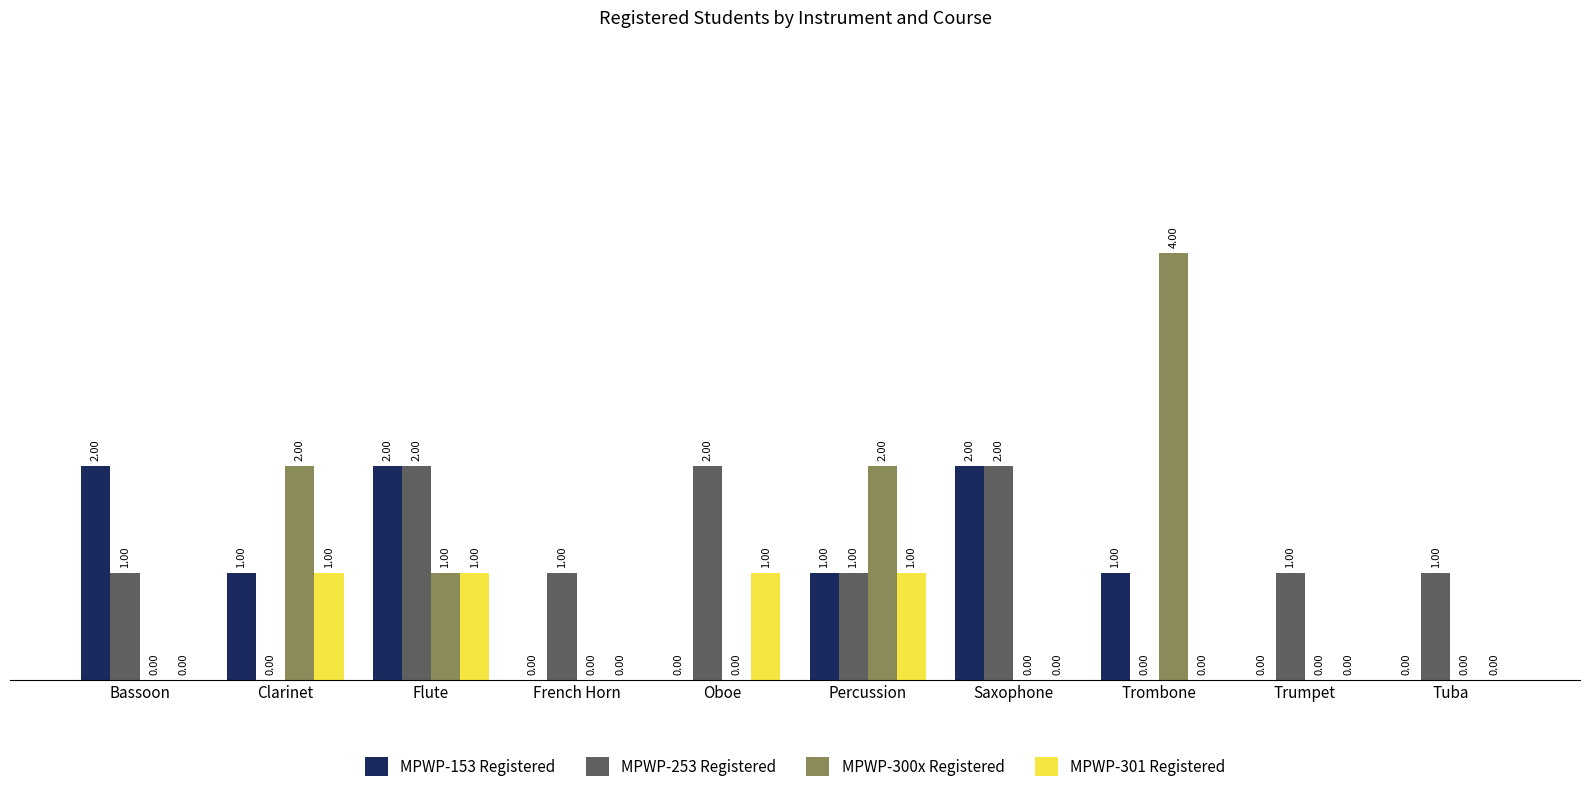

Which series has the largest total across all categories?

MPWP-253 Registered